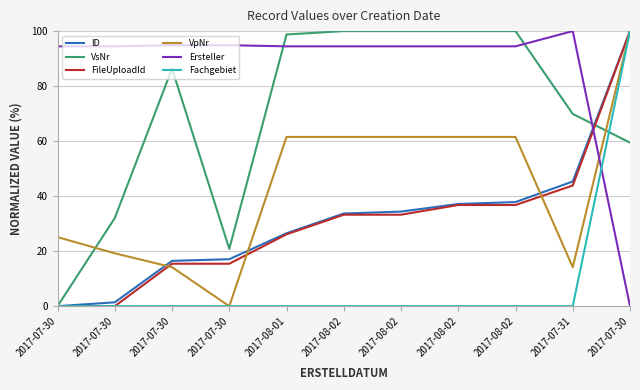

True or false: Fachgebiet and VsNr intersect in this chart.

True